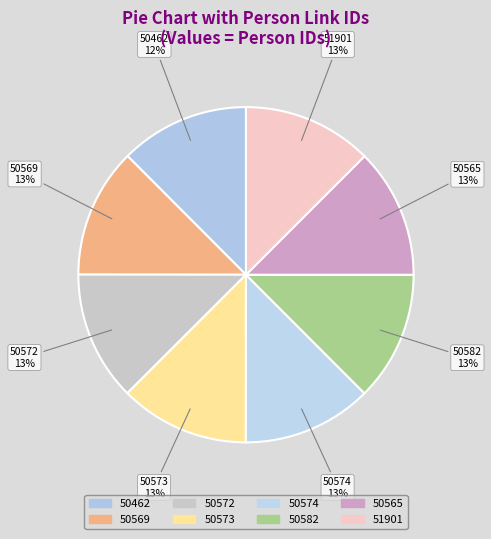

To the nearest percent, what portion does 51901 represent?

13%